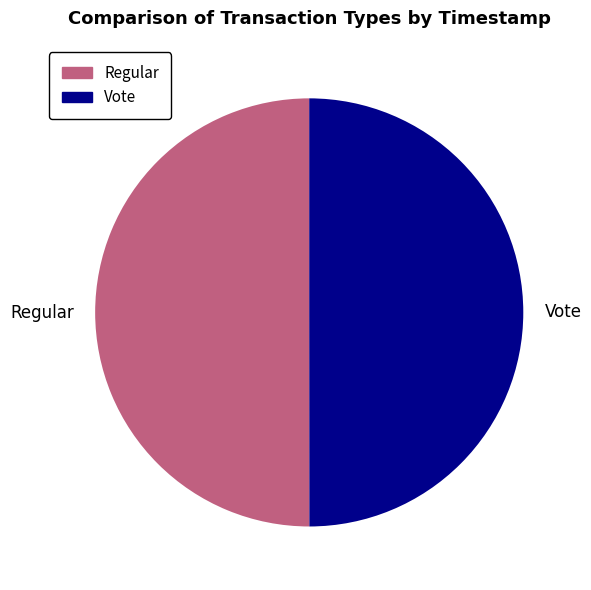

What is the ratio of the value at Vote to the value at Regular?

1.0